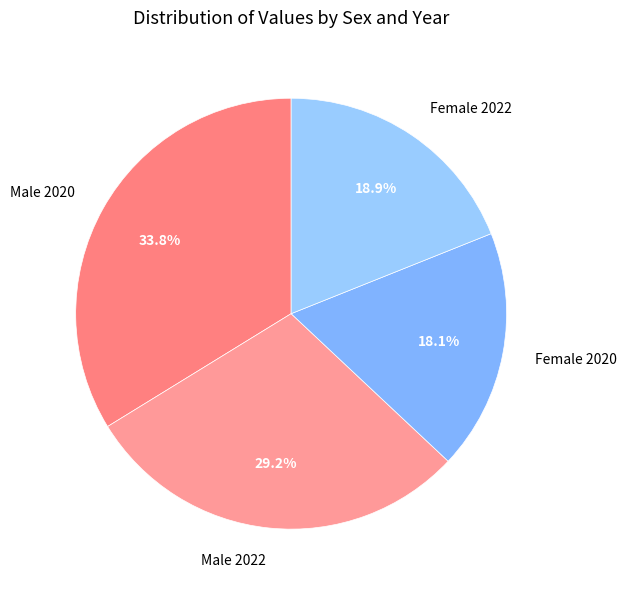

True or false: Female 2020 accounts for 18% of the total.

True